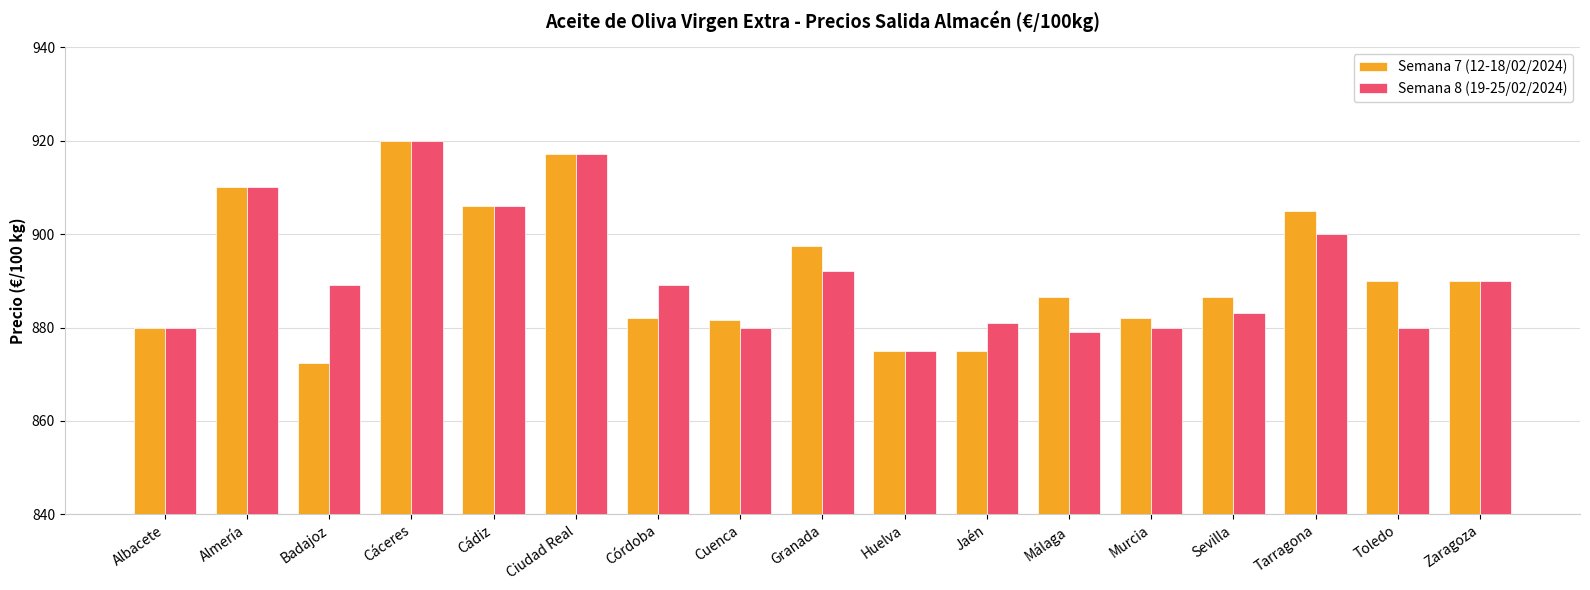

Which category has the highest value across all series?

Cáceres